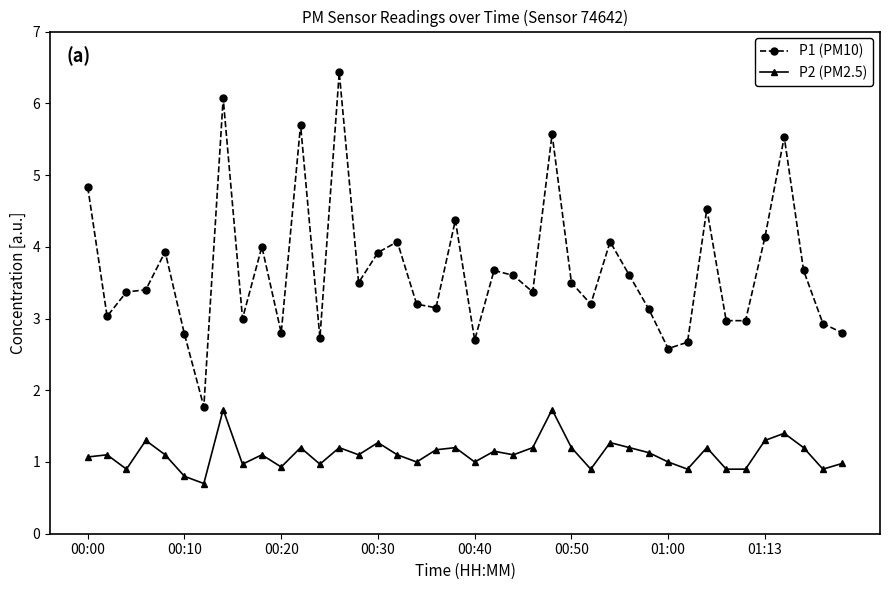

Which series has the largest total across all categories?

P1 (PM10)